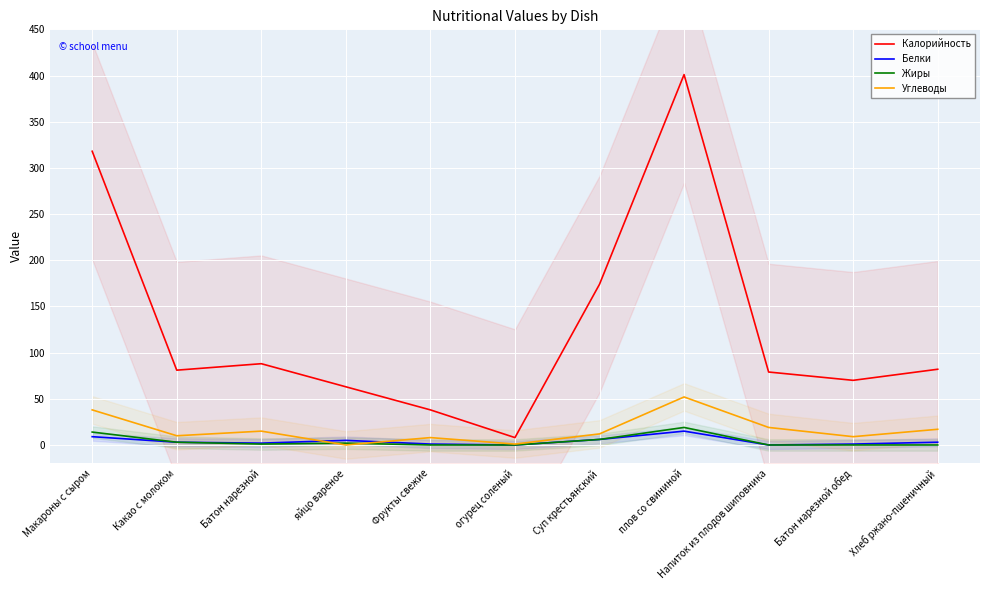

The value of Белки at Батон нарезной is 2. True or false?

True